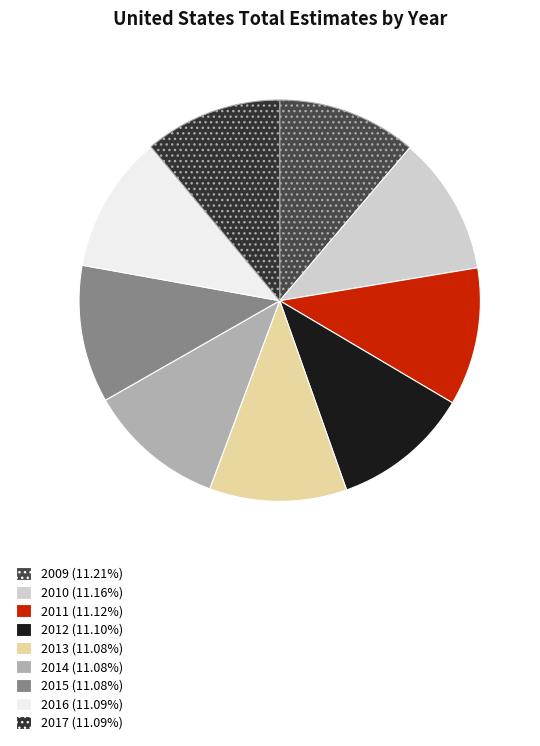

Approximately how many times larger is the value at 2009 compared to 2017?

1.0